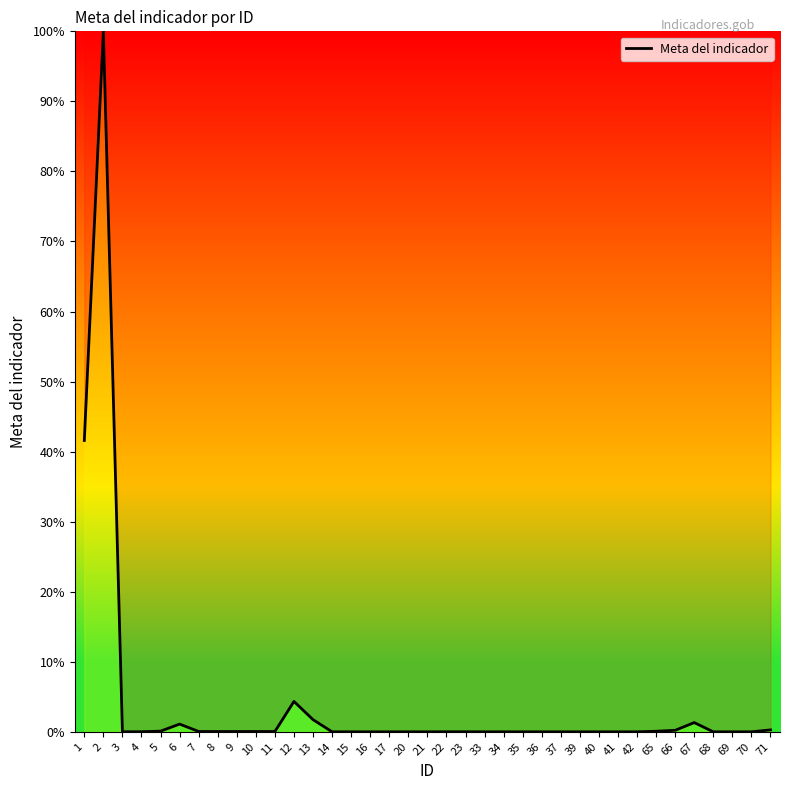

The chart shows a value of 0.0 at 41. True or false?

True